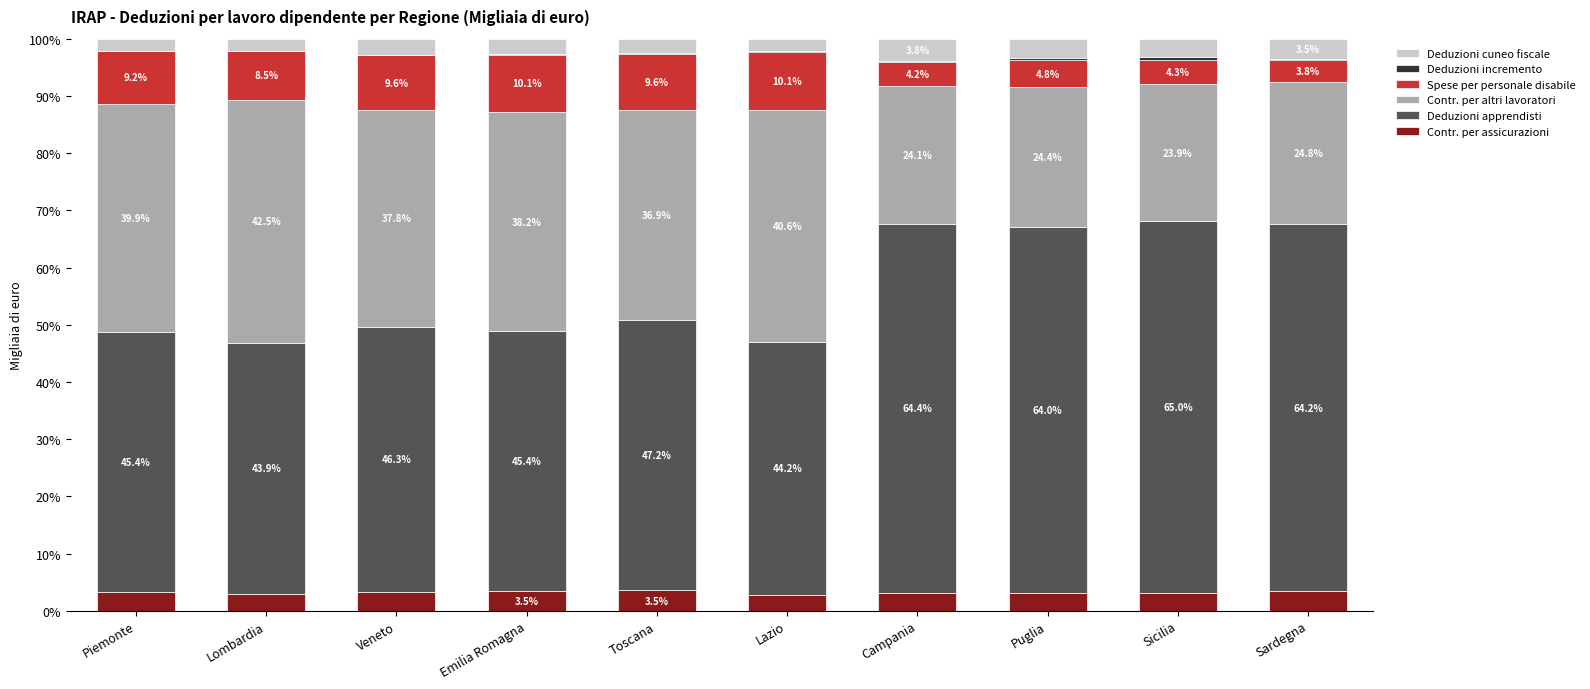

What is the total value across all series at Veneto?

100.0